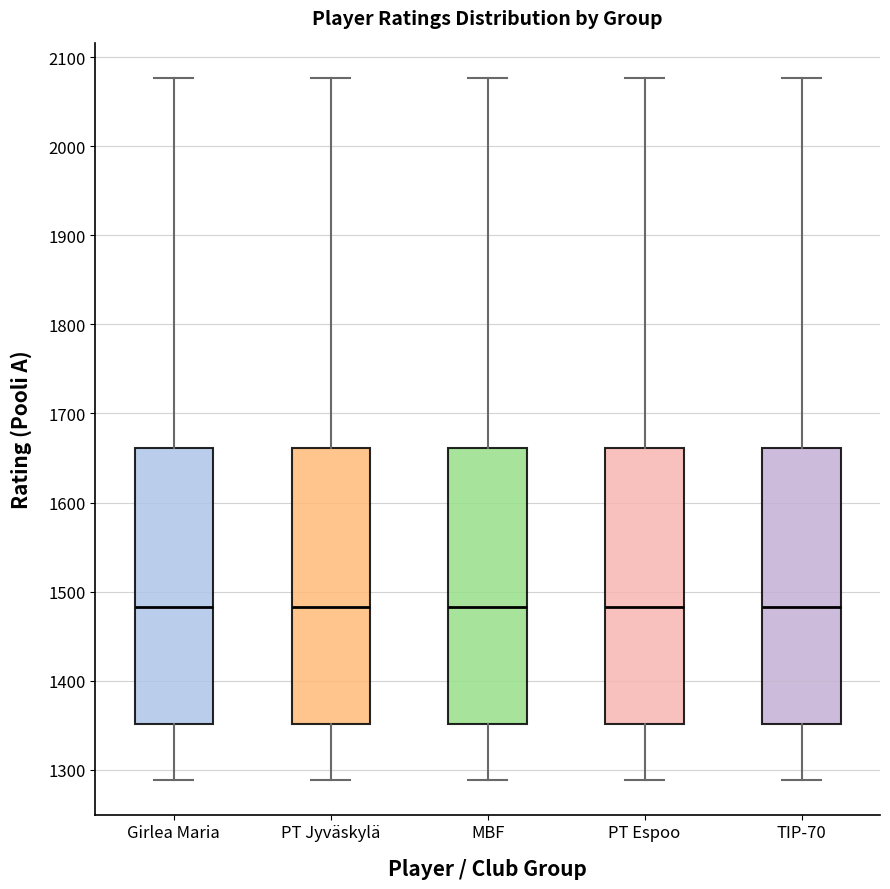

Reading left to right, transcribe this box plot: for each box, give where its median line is, the range the box spans, and where its two whiskers end, as read against the y-axis. The values are not printed on the chart, so give them approximately, as read against the axis.

Girlea Maria: median 1480, box 1350 to 1660, whiskers 1290 to 2080
PT Jyväskylä: median 1480, box 1350 to 1660, whiskers 1290 to 2080
MBF: median 1480, box 1350 to 1660, whiskers 1290 to 2080
PT Espoo: median 1480, box 1350 to 1660, whiskers 1290 to 2080
TIP-70: median 1480, box 1350 to 1660, whiskers 1290 to 2080